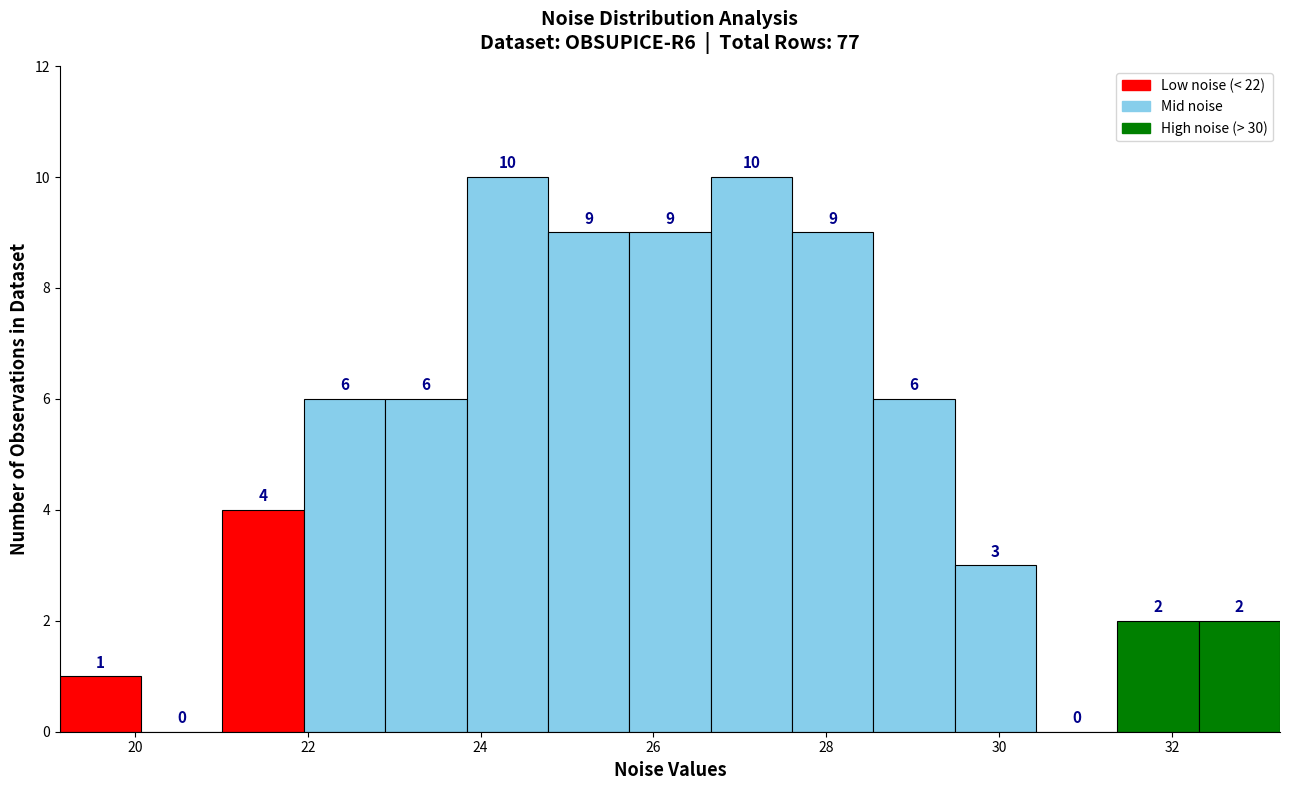

Reading left to right, transcribe this chart: for each bar, give the range it covers on the x-axis and its height. The bar edges are not printed on the chart, so give them approximately, as read against the axis.

19.2 to 20.0: 1
20.0 to 21.0: 0
21.0 to 22.0: 4
22.0 to 22.8: 6
22.8 to 23.8: 6
23.8 to 24.8: 10
24.8 to 25.8: 9
25.8 to 26.6: 9
26.6 to 27.6: 10
27.6 to 28.6: 9
28.6 to 29.4: 6
29.4 to 30.4: 3
30.4 to 31.4: 0
31.4 to 32.4: 2
32.4 to 33.2: 2